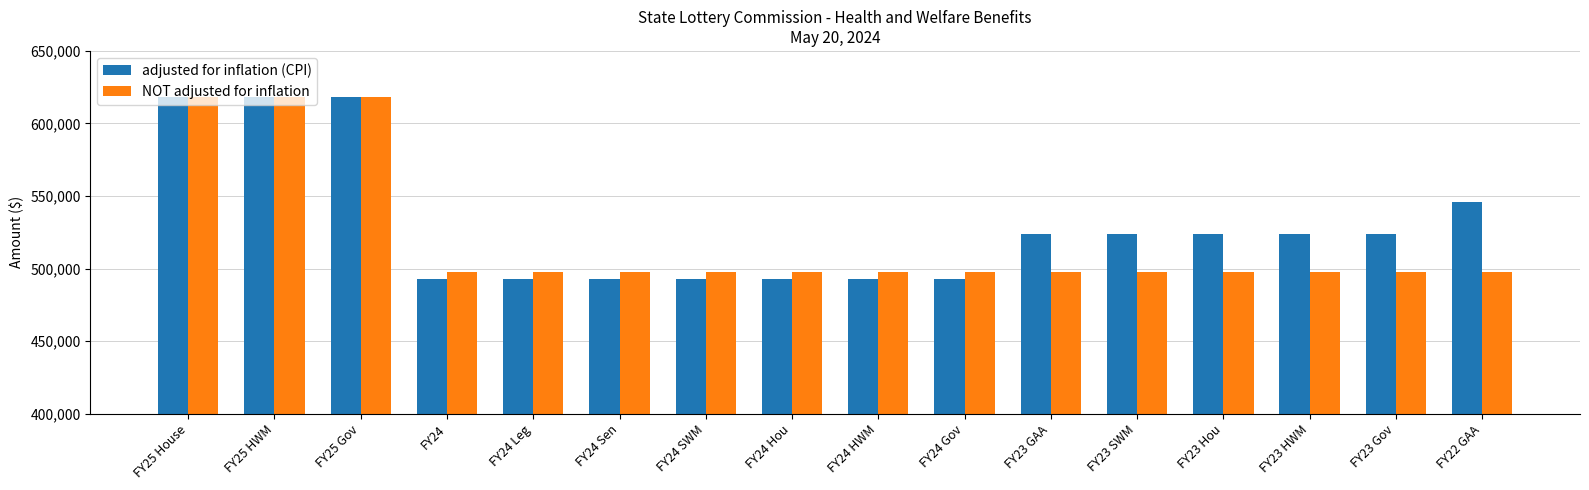

True or false: NOT adjusted for inflation has a value of 769245 at FY23 SWM.

False